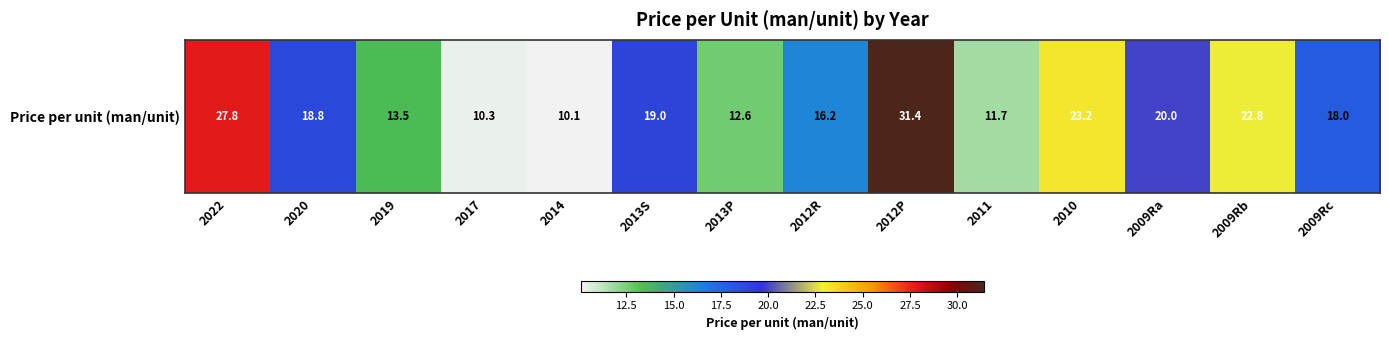

Is it true that the value at 2010 is 23.2?

True